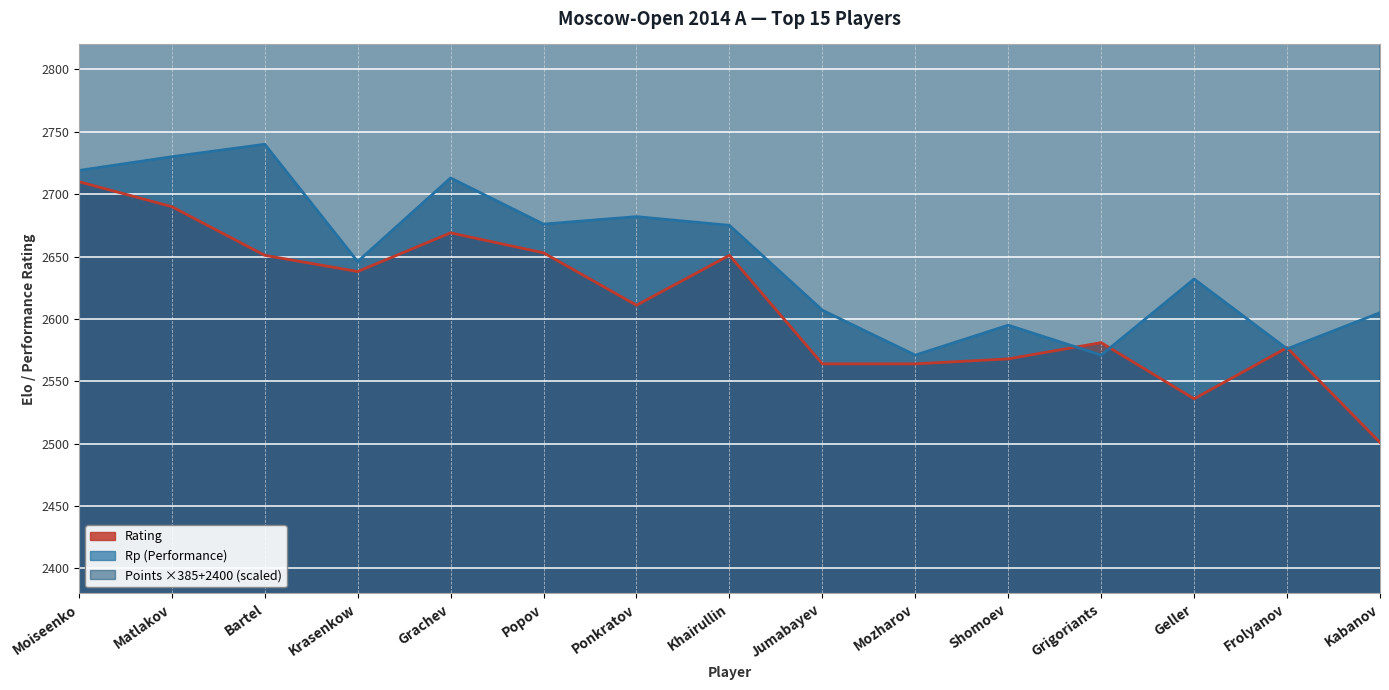

Is the value of Rating at Mozharov greater than the value of Points at Moiseenko?

No